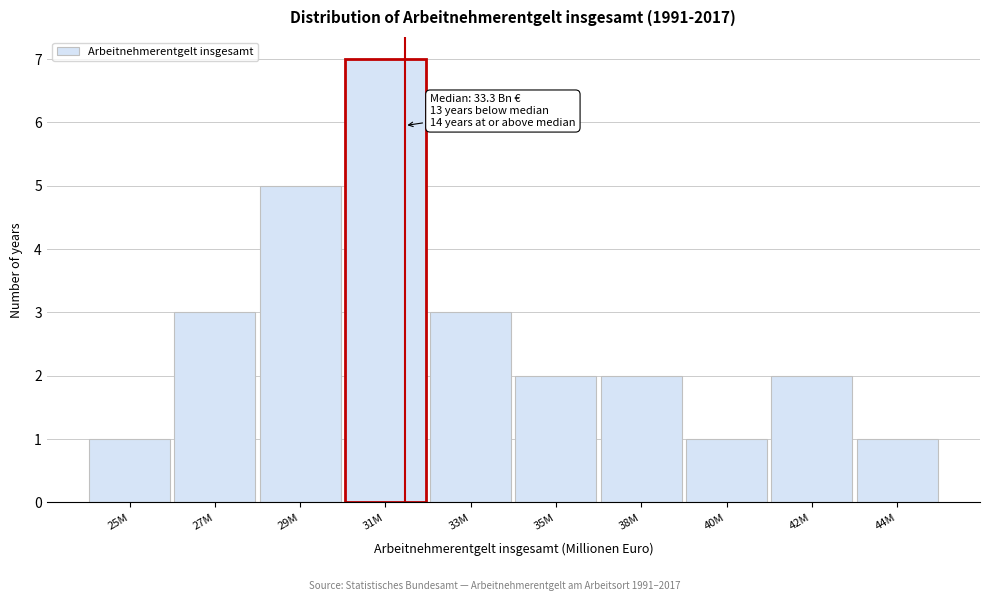

Reading right to left, what are all the values shown in this chart?

44M=1	42M=2	40M=1	38M=2	35M=2	33M=3	31M=7	29M=5	27M=3	25M=1